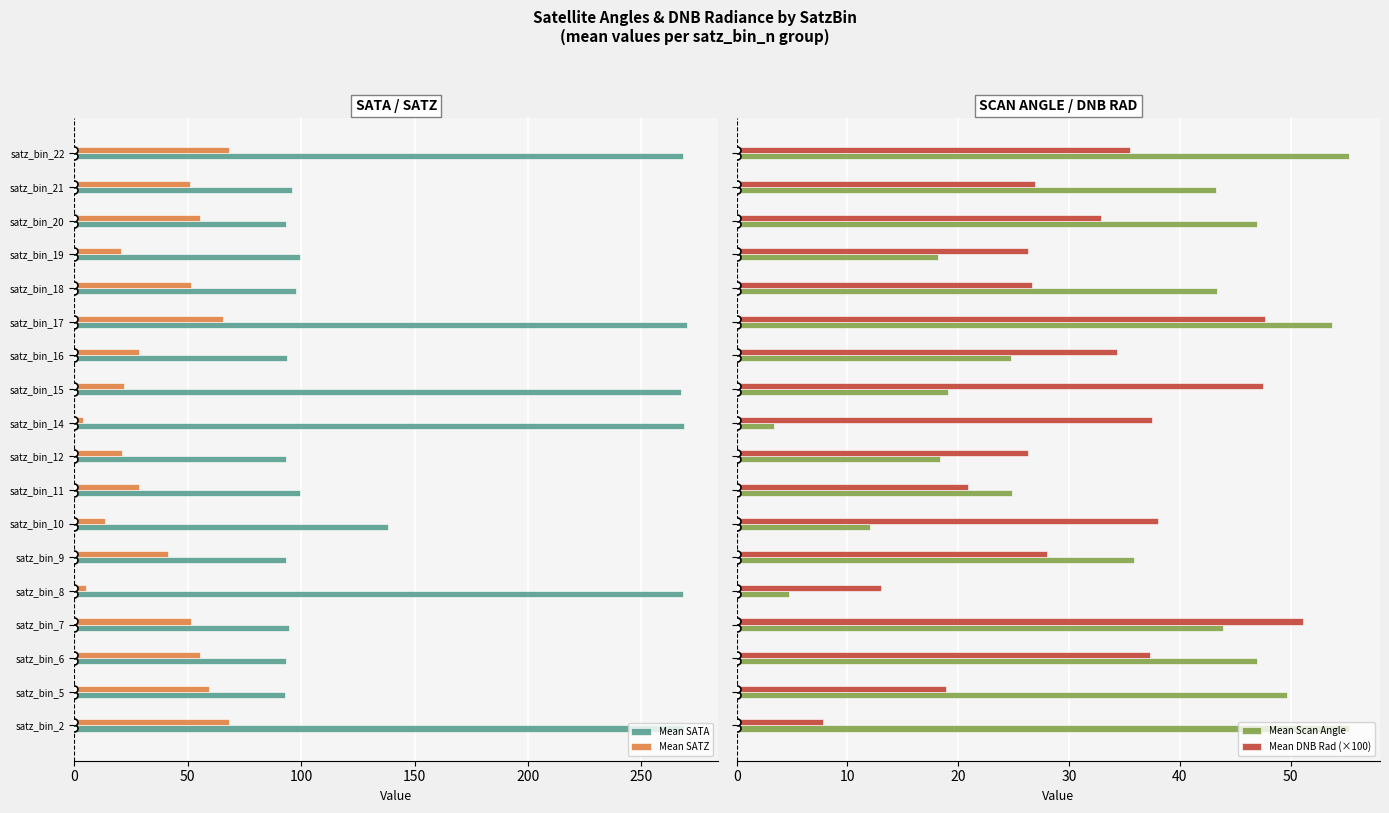

What is the difference between the maximum and minimum values in the Mean SATZ series?

64.4